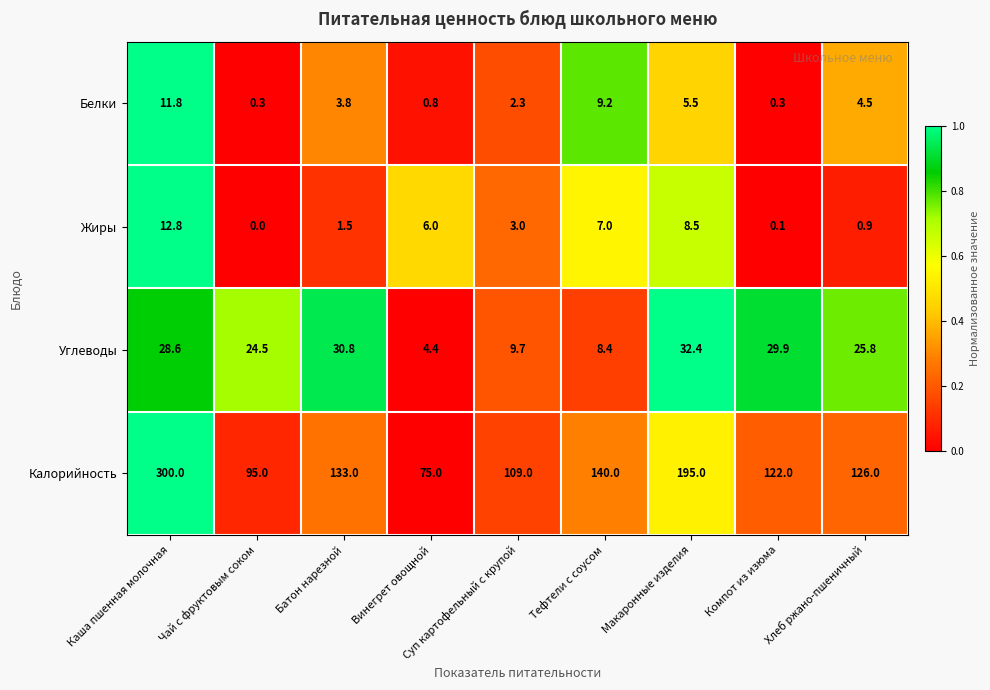

Rank the series at Каша пшенная молочная from lowest to highest value.

Белки, Жиры, Углеводы, Калорийность